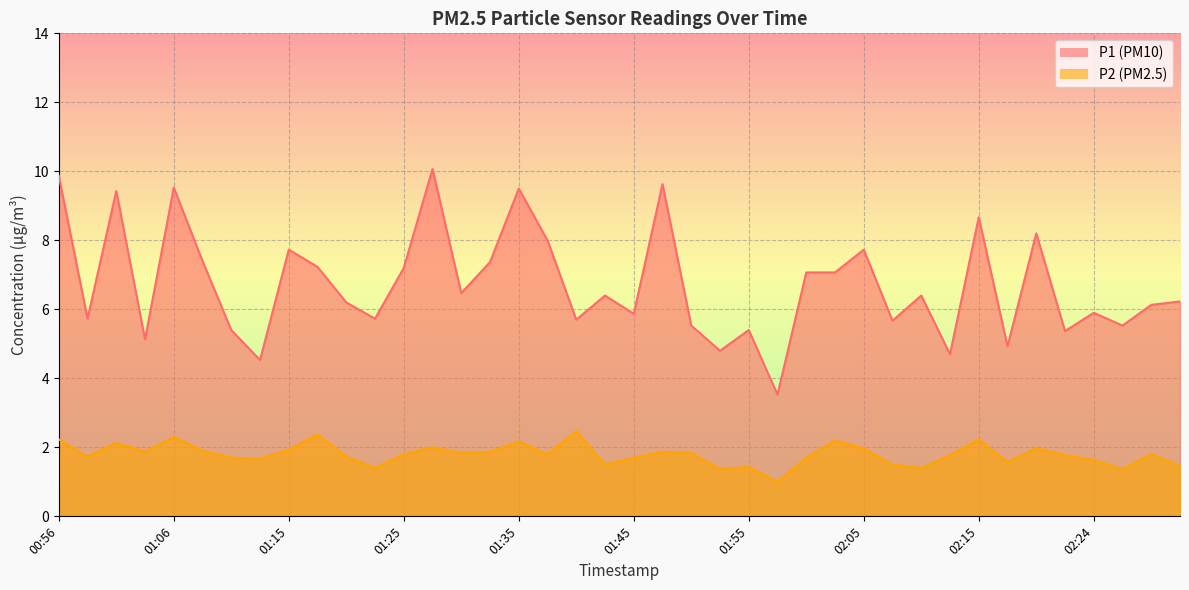

Reading left to right, extract all data points from this chart.

P1: 00:56=9.9	00:58=5.7	01:01=9.4	01:03=5.1	01:06=9.5	01:08=7.4	01:10=5.4	01:13=4.5	01:15=7.7	01:18=7.2	01:20=6.2	01:23=5.7	01:25=7.2	01:28=10.1	01:30=6.5	01:33=7.4	01:35=9.5	01:38=8.0	01:40=5.7	01:43=6.4	01:45=5.9	01:47=9.6	01:50=5.5	01:52=4.8	01:55=5.4	01:57=3.5	02:00=7.1	02:02=7.1	02:05=7.7	02:07=5.7	02:10=6.4	02:12=4.7	02:15=8.7	02:17=4.9	02:19=8.2	02:22=5.4	02:24=5.9	02:27=5.5	02:29=6.1	02:32=6.2
P2: 00:56=2.2	00:58=1.7	01:01=2.1	01:03=1.9	01:06=2.3	01:08=1.9	01:10=1.7	01:13=1.7	01:15=1.9	01:18=2.4	01:20=1.7	01:23=1.4	01:25=1.8	01:28=2.0	01:30=1.8	01:33=1.9	01:35=2.2	01:38=1.8	01:40=2.5	01:43=1.5	01:45=1.7	01:47=1.9	01:50=1.8	01:52=1.4	01:55=1.4	01:57=1.0	02:00=1.7	02:02=2.2	02:05=2.0	02:07=1.5	02:10=1.4	02:12=1.8	02:15=2.2	02:17=1.6	02:19=2.0	02:22=1.8	02:24=1.6	02:27=1.4	02:29=1.8	02:32=1.5